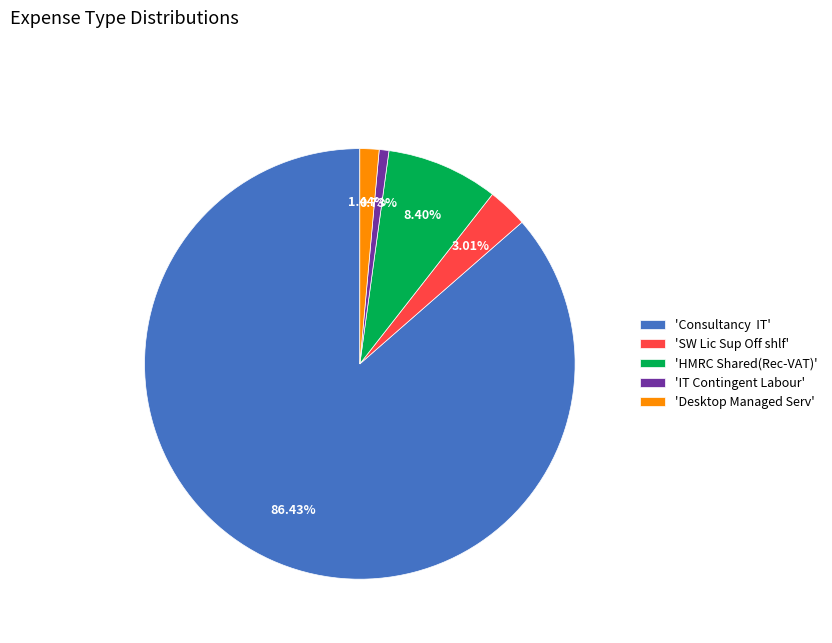

Which category has the smallest portion of the pie?

'IT Contingent Labour'